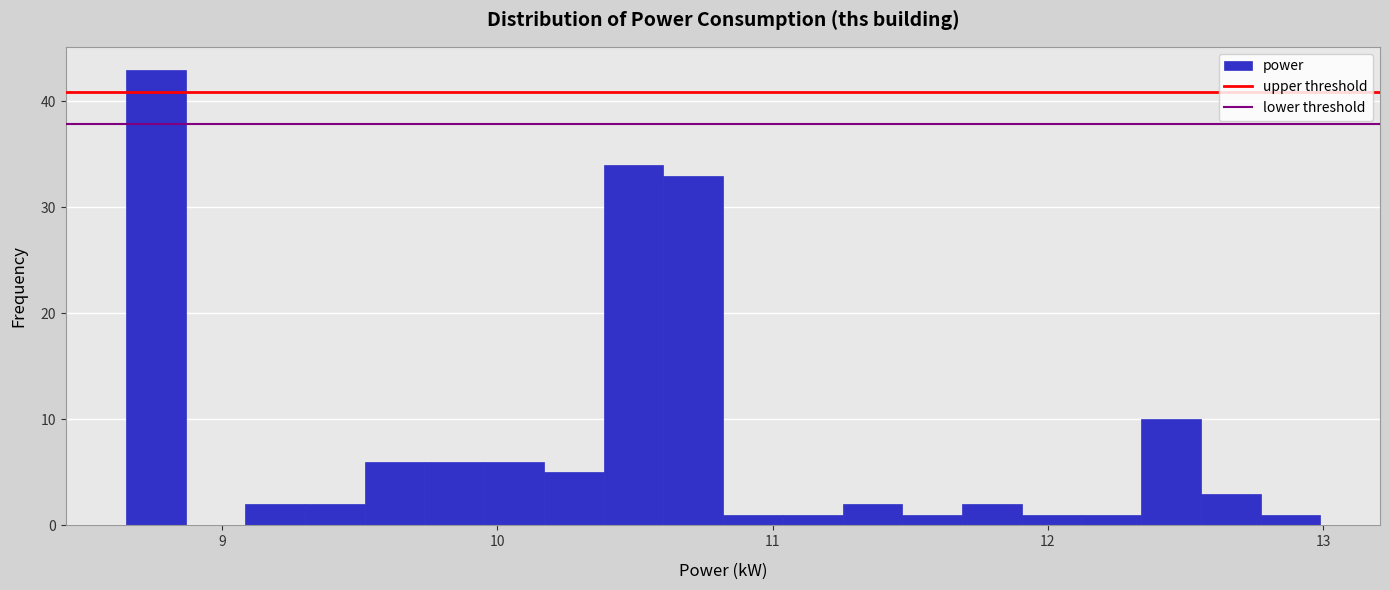

Around what value on the x-axis is the tallest bar? Give the approximate position of its centre, as read against the axis.

8.8